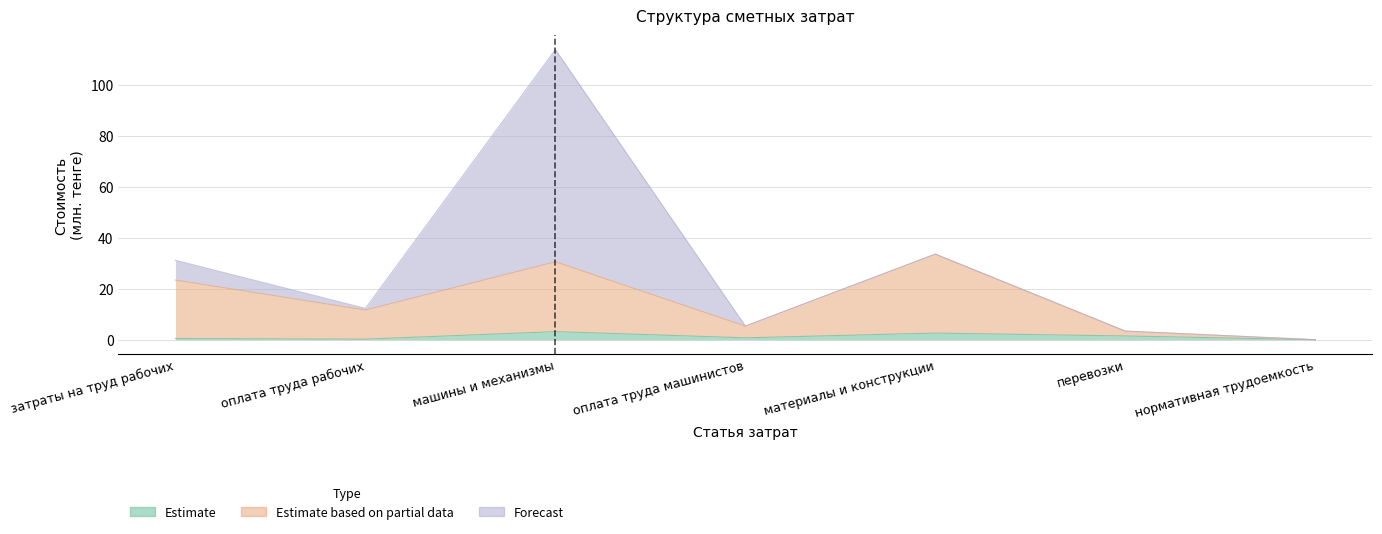

True or false: Estimate based on partial data has more than 0 interior local peaks.

True